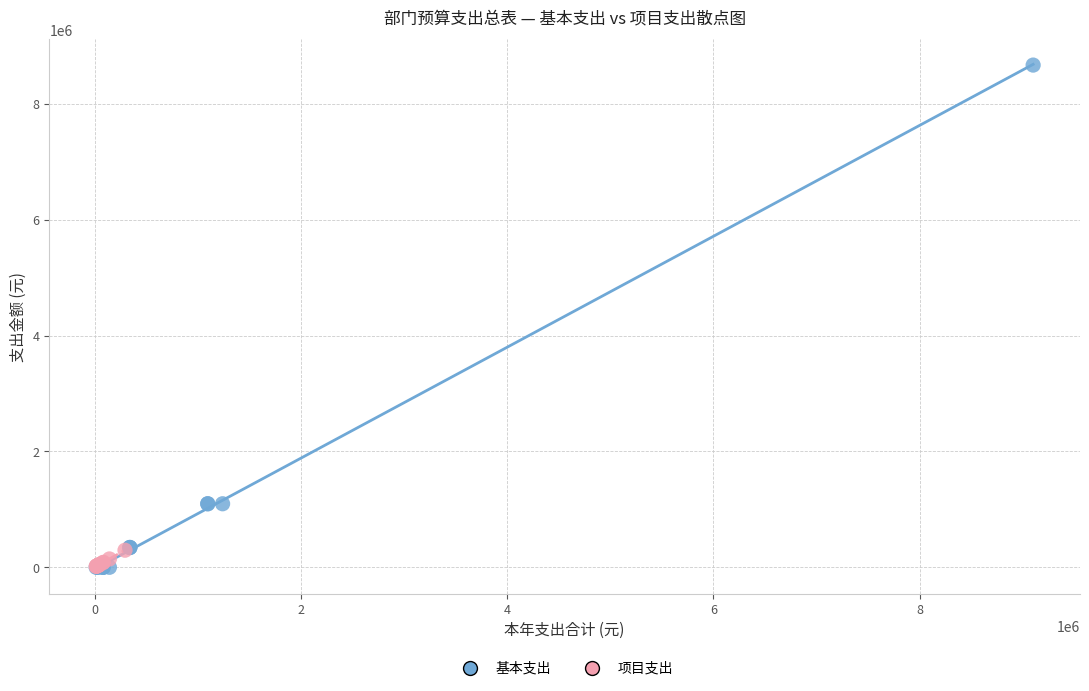

Which series has the largest Y range (max minus min)?

基本支出